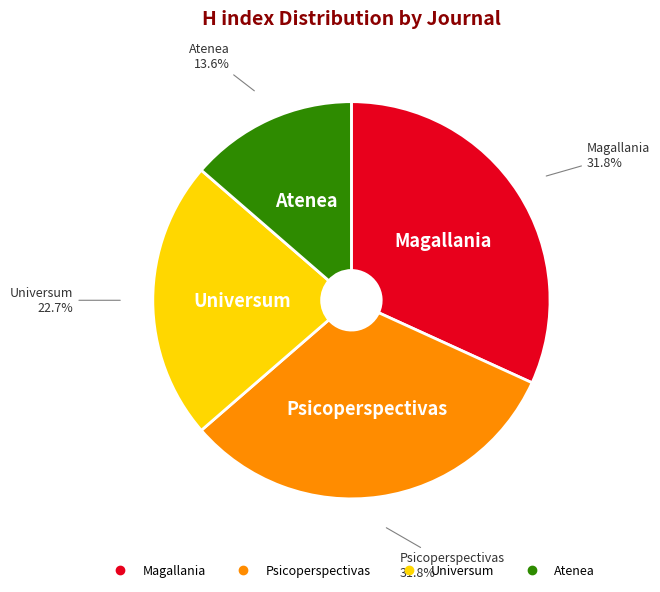

Count the number of slices in the pie.

4